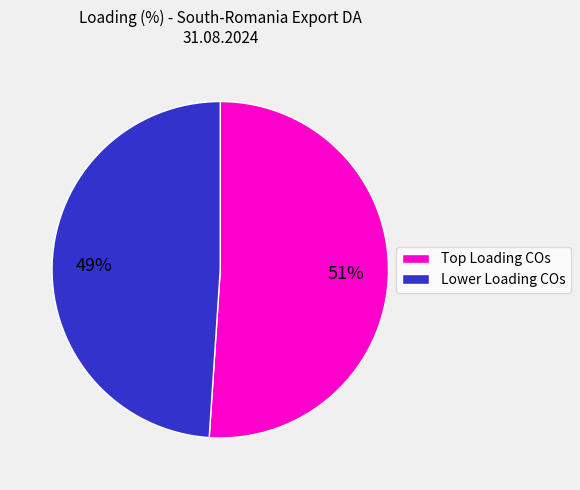

Is there a majority slice in this chart?

Yes